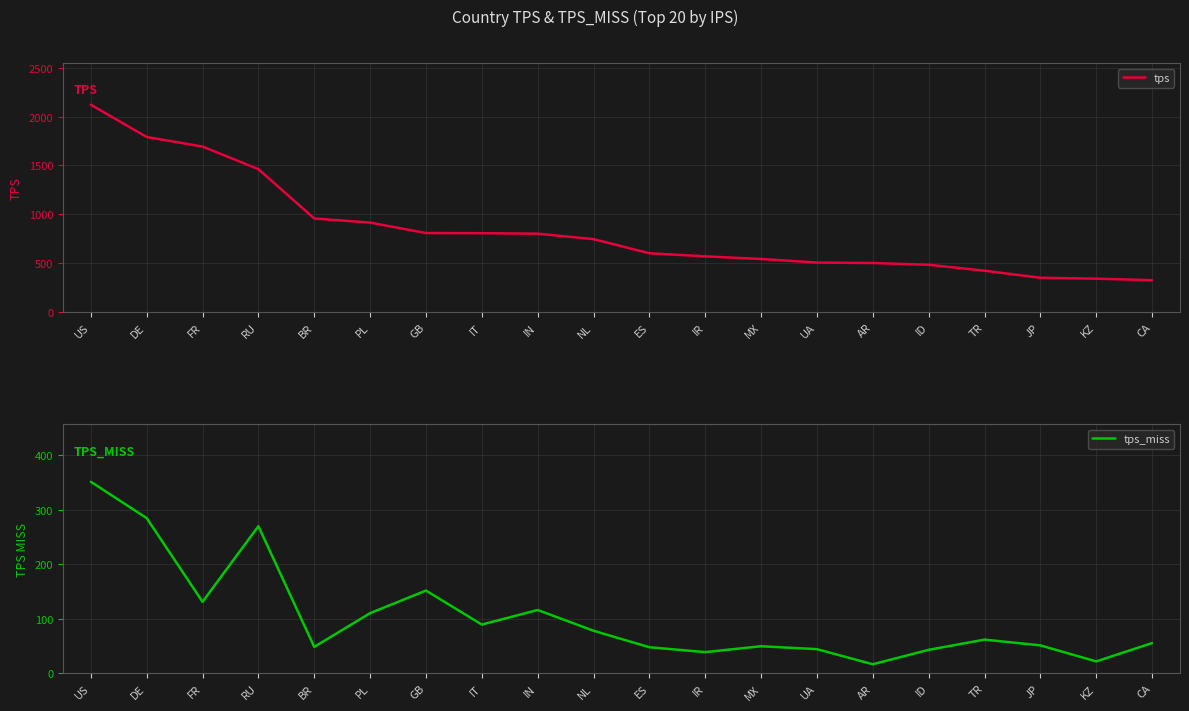

True or false: tps and tps_miss intersect in this chart.

False